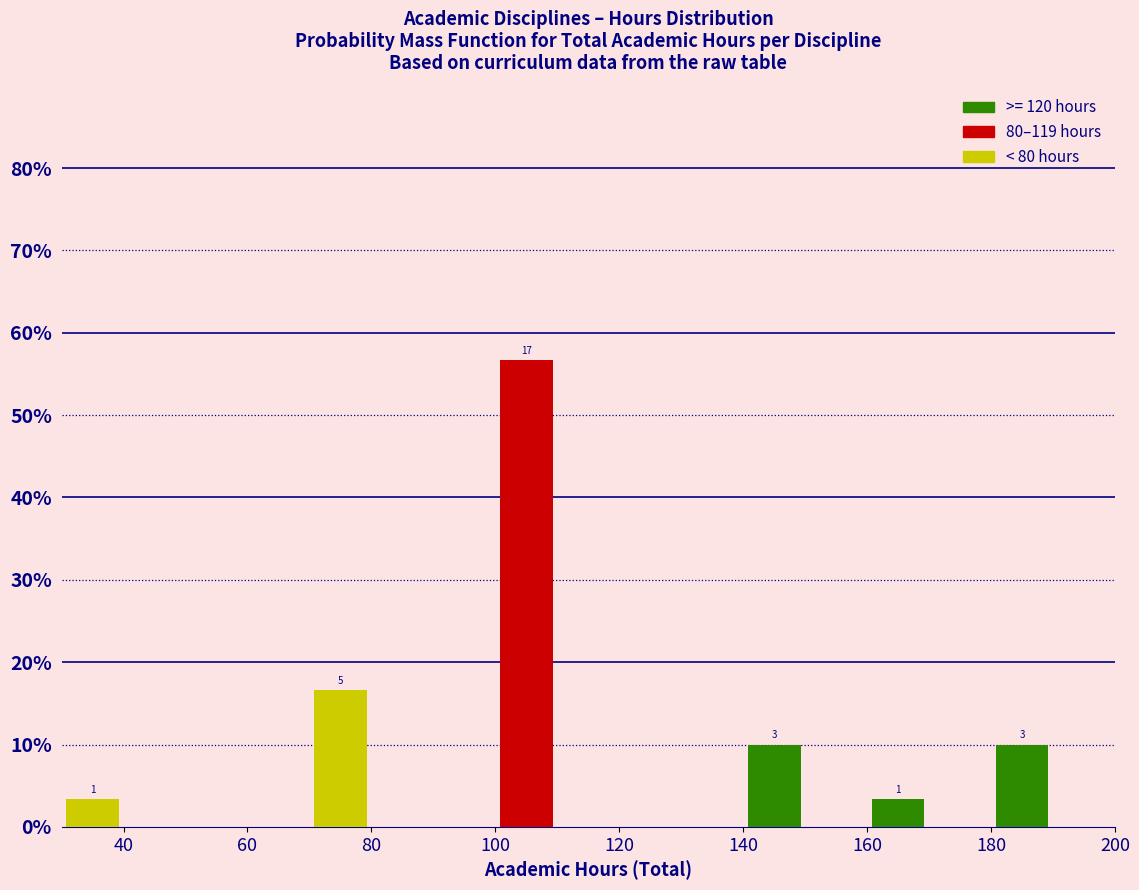

Over which range of the x-axis is the bar tallest?

100 to 110